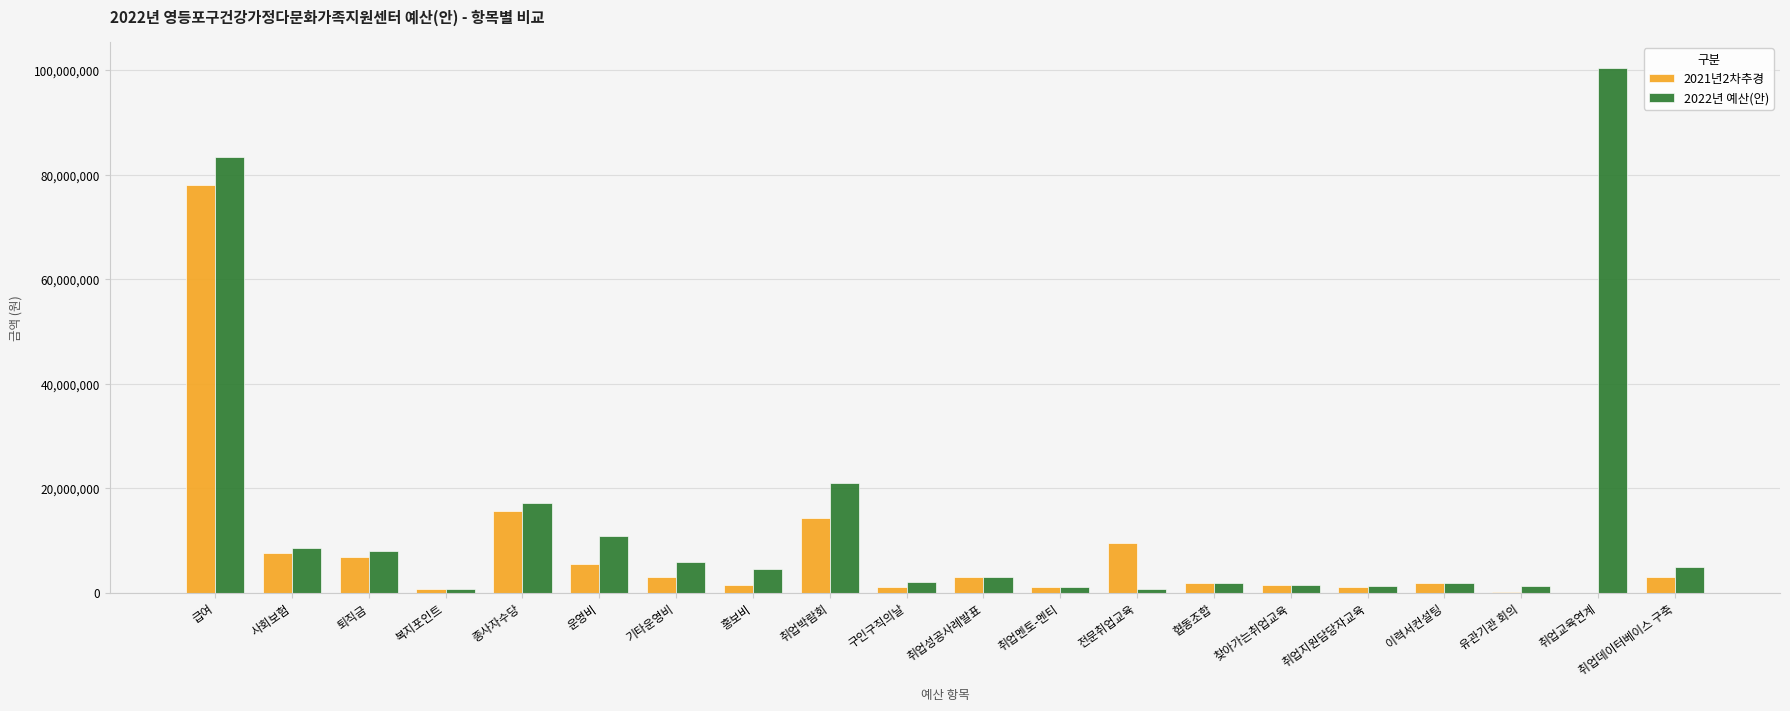

At which category is the sum across all series the highest?

급여